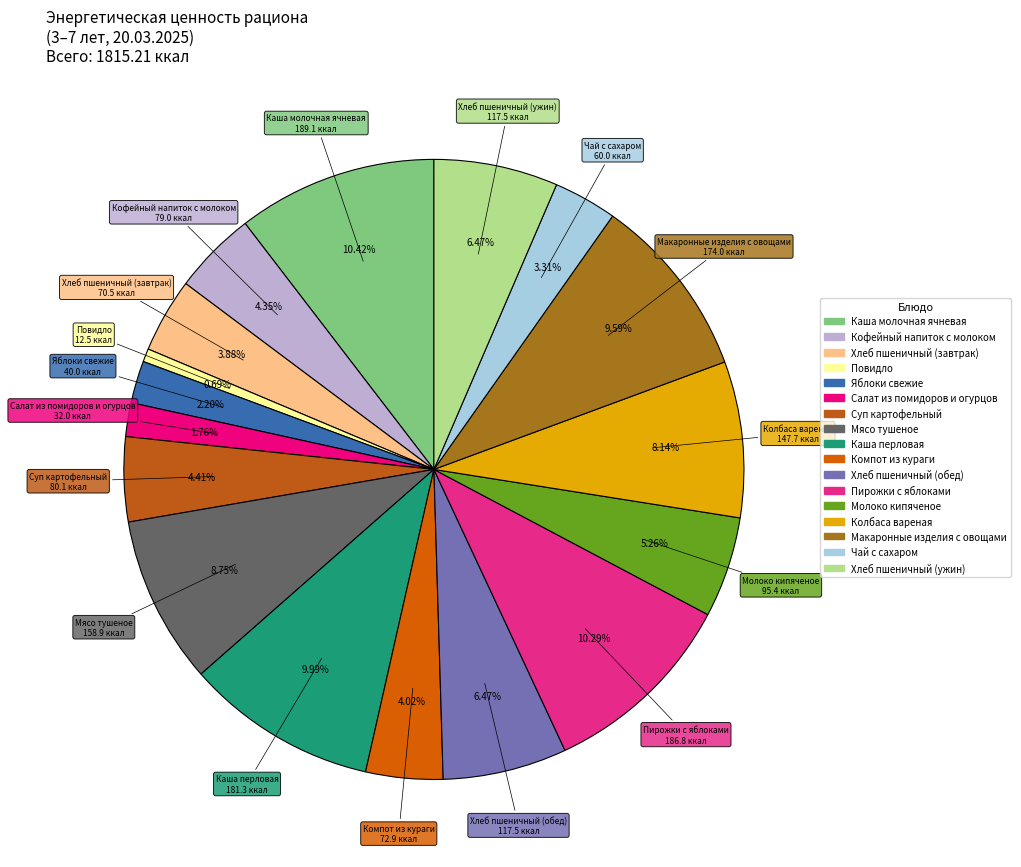

Does Повидло represent more than half of the total?

No